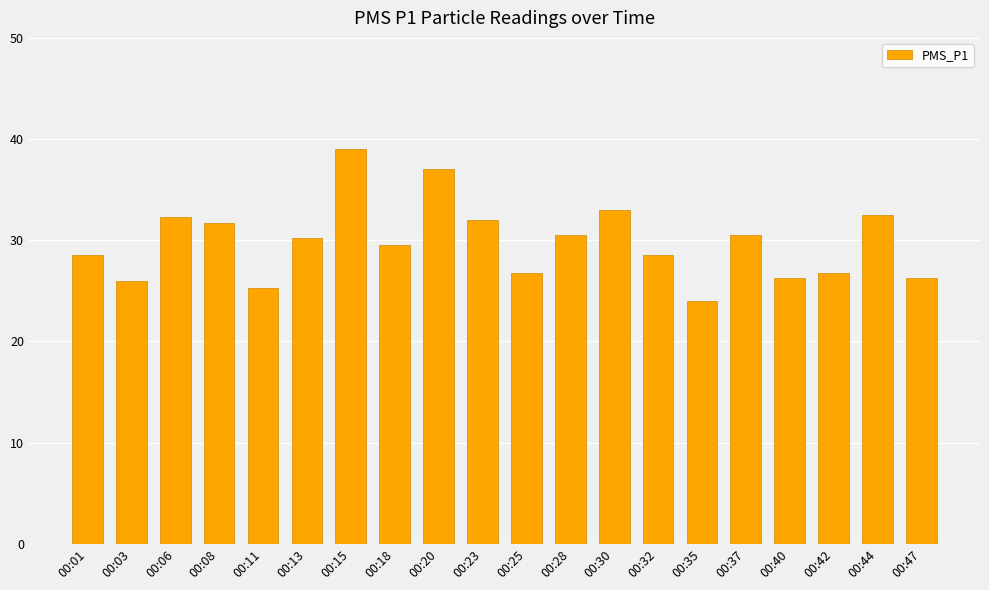

Approximately how many times larger is the value at 00:15 compared to 00:13?

1.3